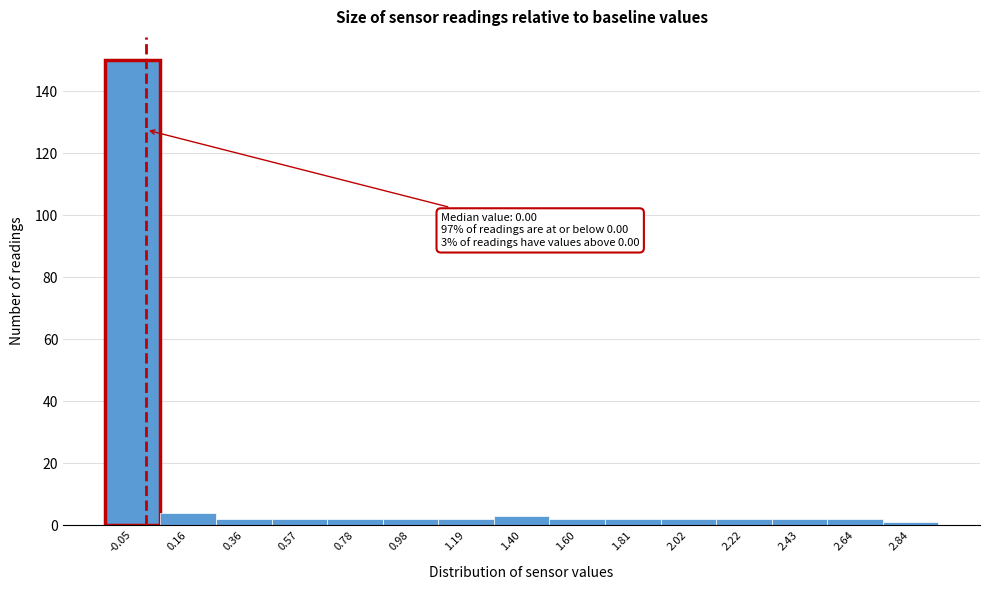

Reading right to left, list all the values displayed in this chart.

2.84=1	2.64=2	2.43=2	2.22=2	2.02=2	1.81=2	1.60=2	1.40=3	1.19=2	0.98=2	0.78=2	0.57=2	0.36=2	0.16=4	-0.05=150